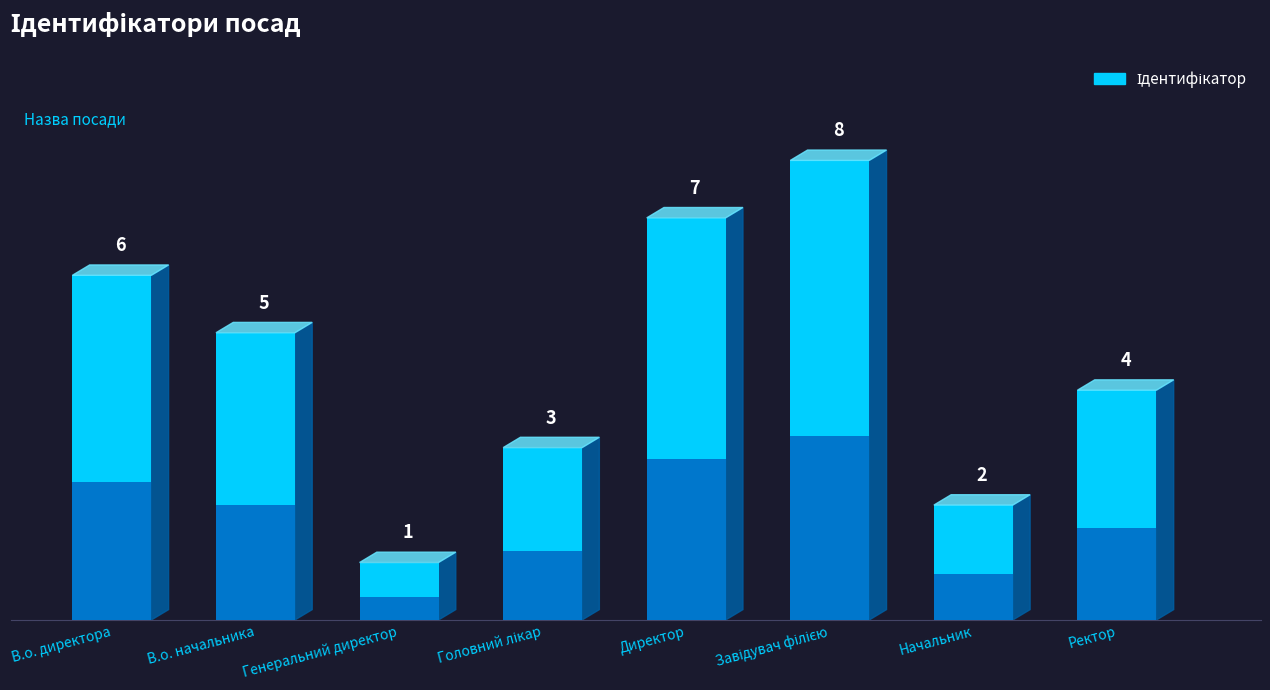

The value at В.о. директора is 3. True or false?

False